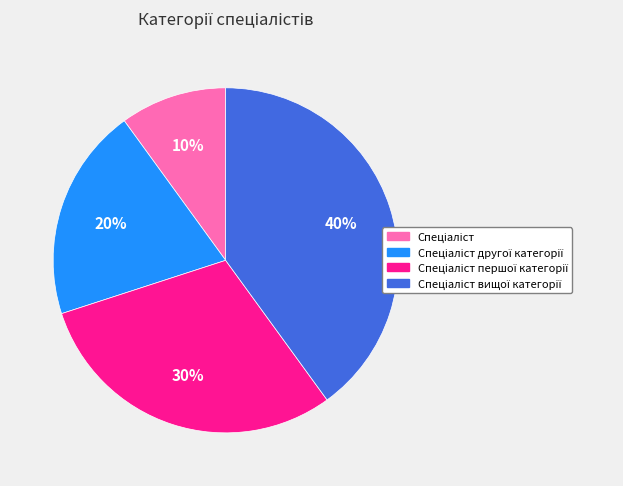

Does any single category account for the majority?

No